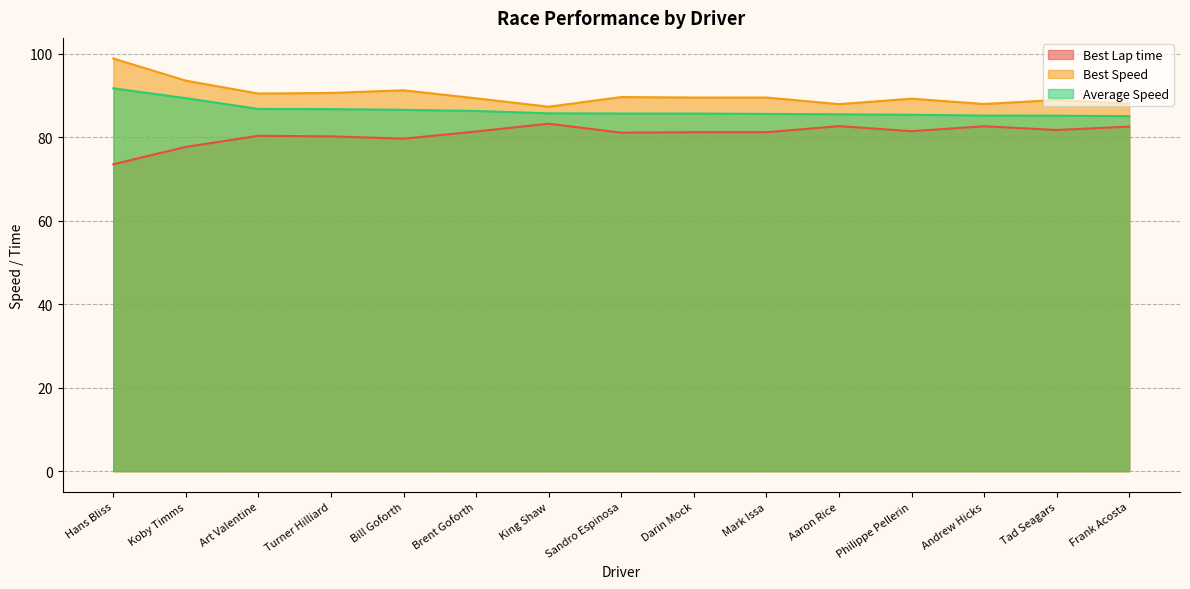

What is the difference between the maximum and minimum values in the Best Speed series?

11.5